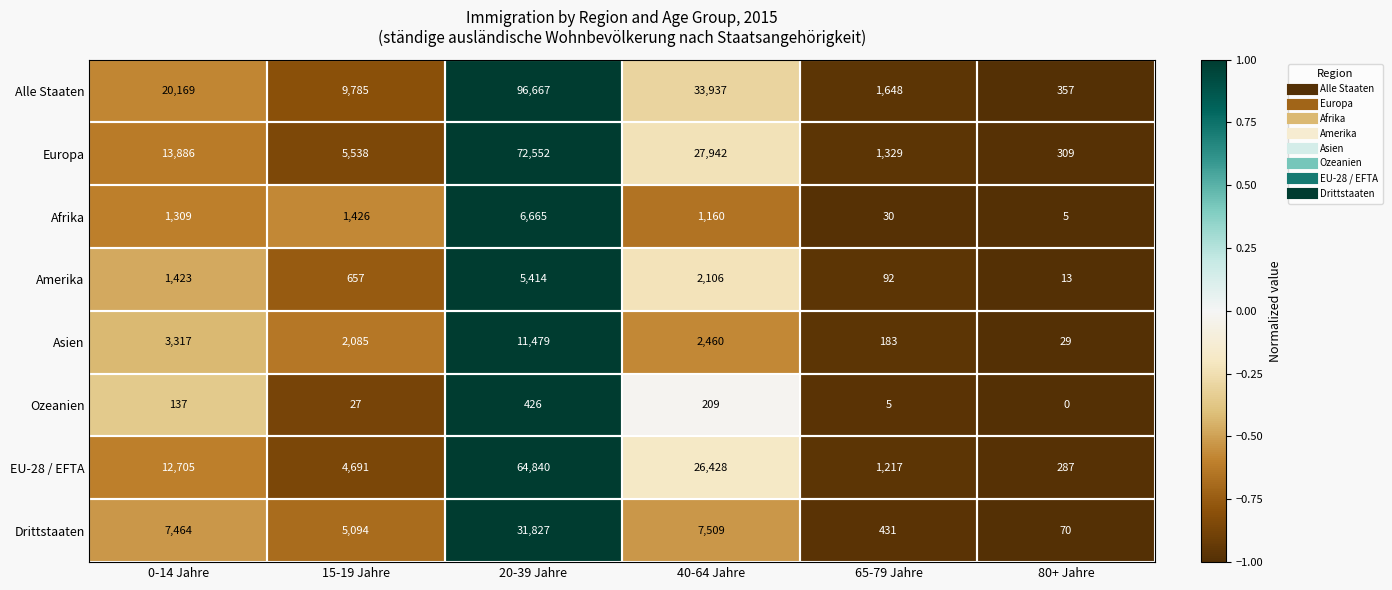

At which label is Afrika closest to 3335?

15-19 Jahre